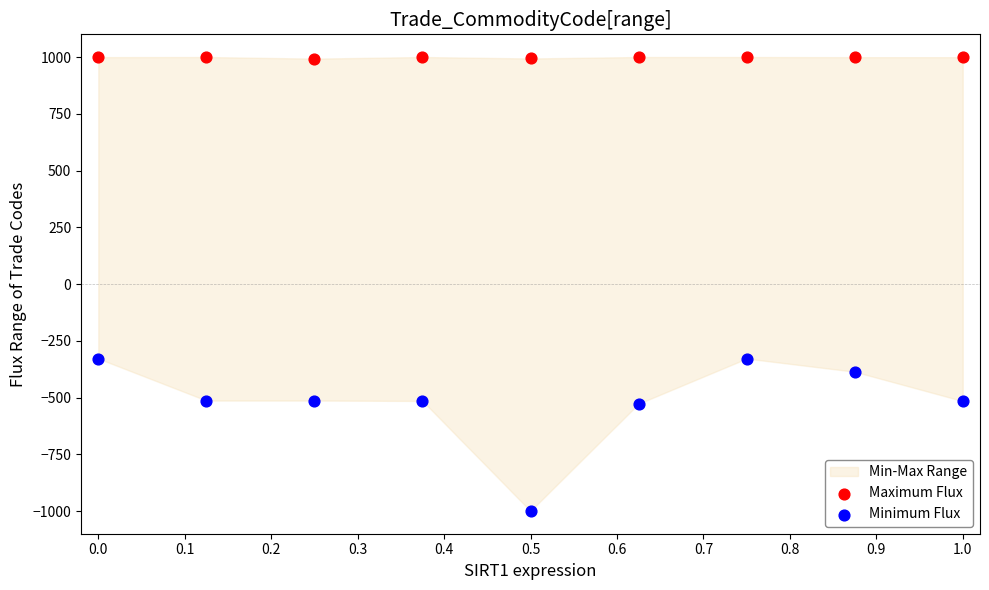

Which series has the largest Y range (max minus min)?

Minimum Flux